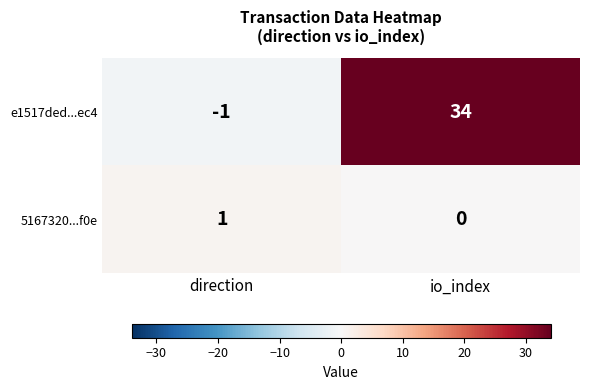

Which series has the largest total across all categories?

e1517ded...ec4